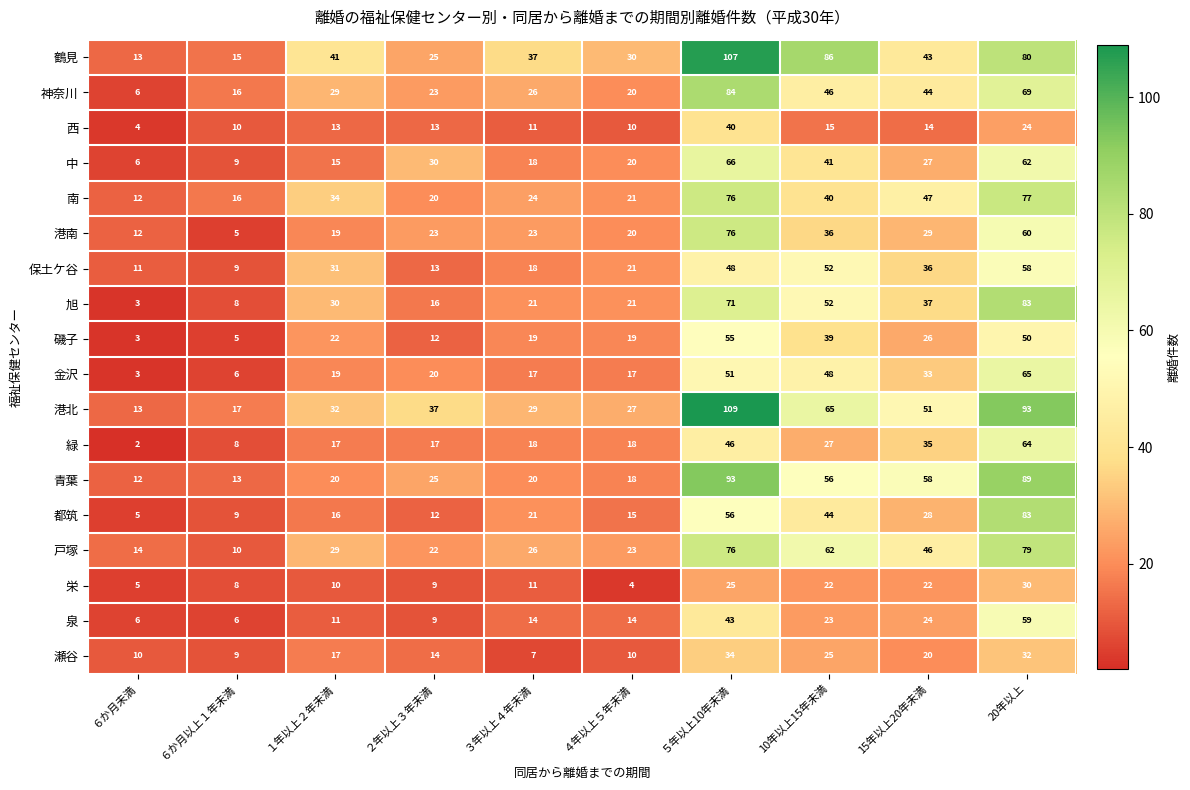

What is the sum of the 港北 values at １年以上２年未満 and ６か月以上１年未満?

49